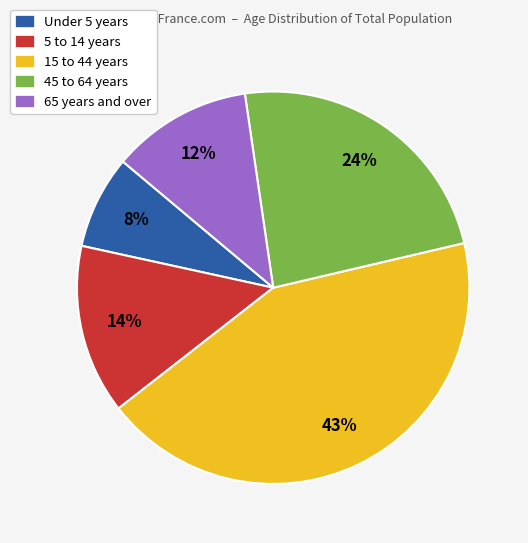

Is the sum of 5 to 14 years and Under 5 years greater than half?

No